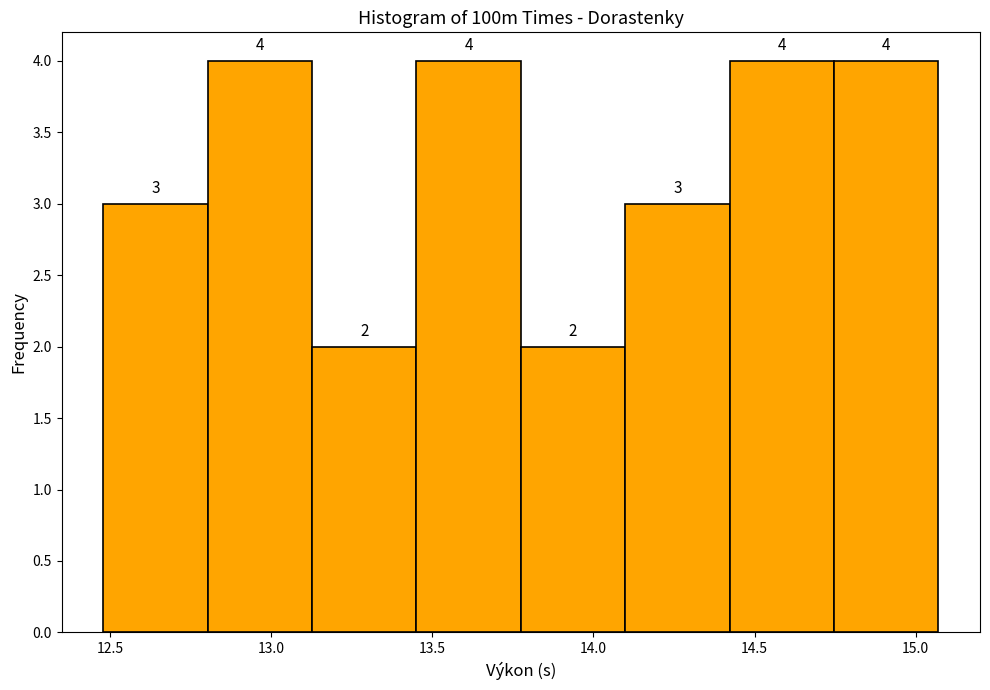

How tall is the bar that spans 14.40 to 14.75 on the x-axis? The bar edges are not printed on the chart, so give them approximately, as read against the axis.

4